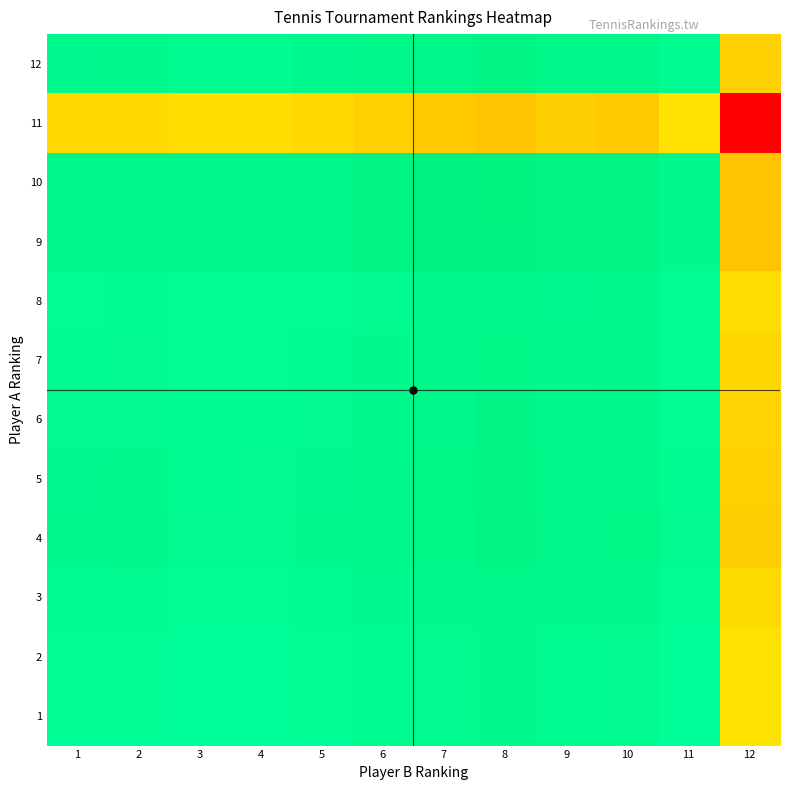

Reading right to left, transcribe all the data shown in this chart.

1: 12=1045	11=98	10=173	9=165	8=202	7=179	6=158	5=125	4=107	3=104	2=132	1=125
2: 12=1047	11=100	10=175	9=167	8=204	7=181	6=160	5=127	4=109	3=106	2=134	1=127
3: 12=1075	11=128	10=203	9=195	8=232	7=209	6=188	5=155	4=137	3=134	2=162	1=155
4: 12=1116	11=169	10=244	9=236	8=273	7=250	6=229	5=196	4=178	3=175	2=203	1=196
5: 12=1109	11=162	10=237	9=229	8=266	7=243	6=222	5=189	4=171	3=168	2=196	1=189
6: 12=1096	11=149	10=224	9=216	8=253	7=230	6=209	5=176	4=158	3=155	2=183	1=176
7: 12=1086	11=139	10=214	9=206	8=243	7=220	6=199	5=166	4=148	3=145	2=173	1=166
8: 12=1064	11=117	10=192	9=184	8=221	7=198	6=177	5=144	4=126	3=123	2=151	1=144
9: 12=1151	11=204	10=279	9=271	8=308	7=285	6=264	5=231	4=213	3=210	2=238	1=231
10: 12=1155	11=208	10=283	9=275	8=312	7=289	6=268	5=235	4=217	3=214	2=242	1=235
11: 12=1998	11=1051	10=1126	9=1118	8=1155	7=1132	6=1111	5=1078	4=1060	3=1057	2=1085	1=1078
12: 12=1104	11=157	10=232	9=224	8=261	7=238	6=217	5=184	4=166	3=163	2=191	1=184